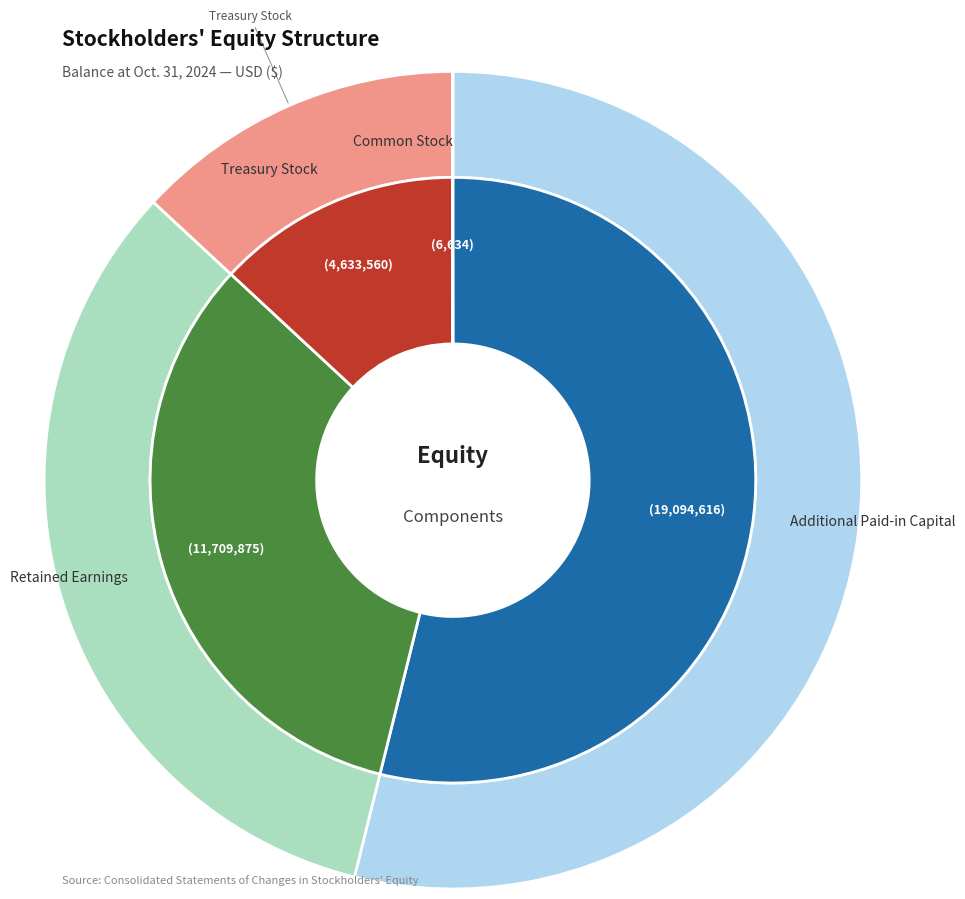

How many segments does this pie chart have?

4